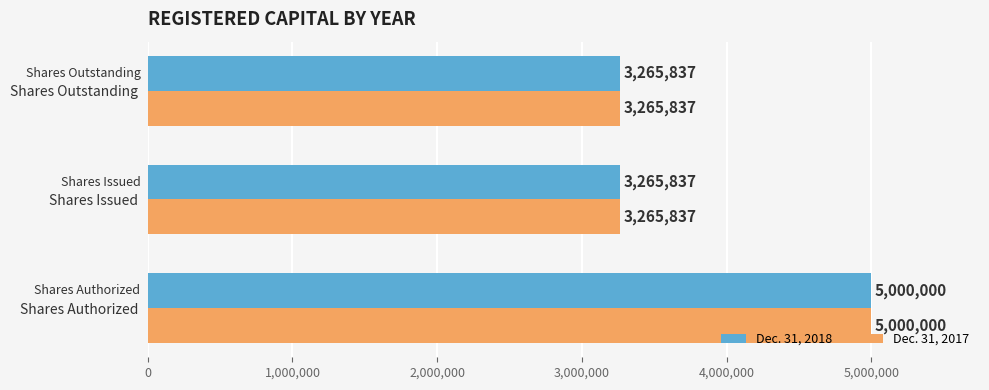

How many Dec. 31, 2017 values are between 3265837 and 5000000?

3